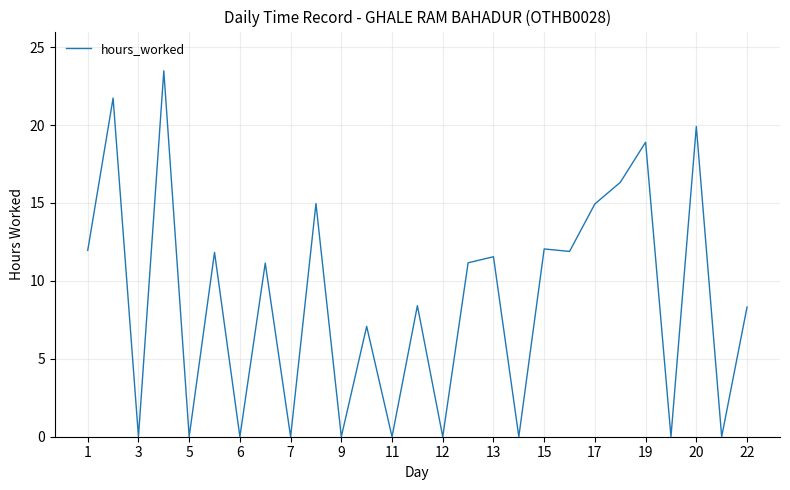

What is the sum of all values?

235.6